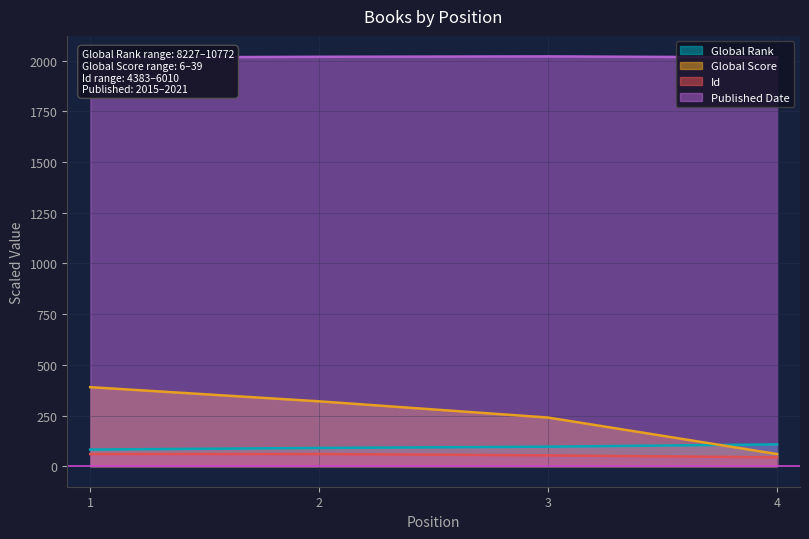

What are all the series names shown in the legend?

Global Rank, Global Score, Id, Published Date